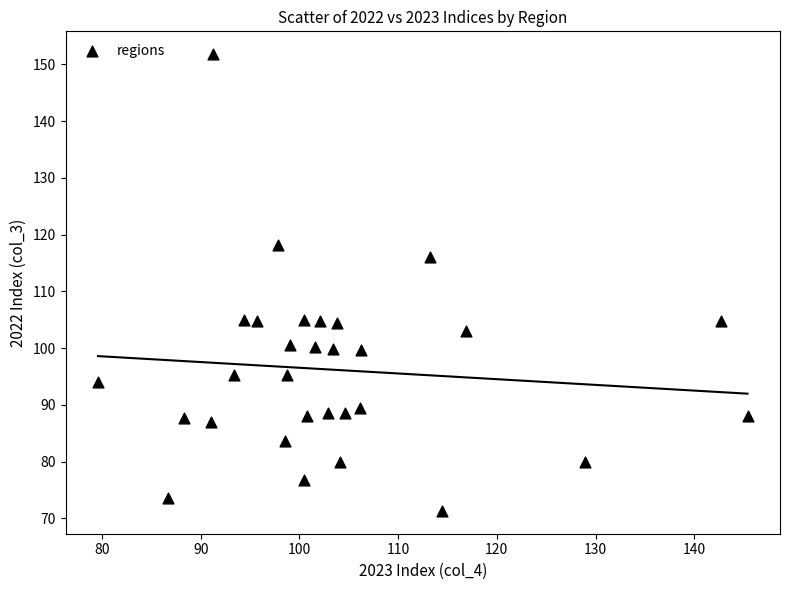

What is the range of Y values (max minus min)?

80.5